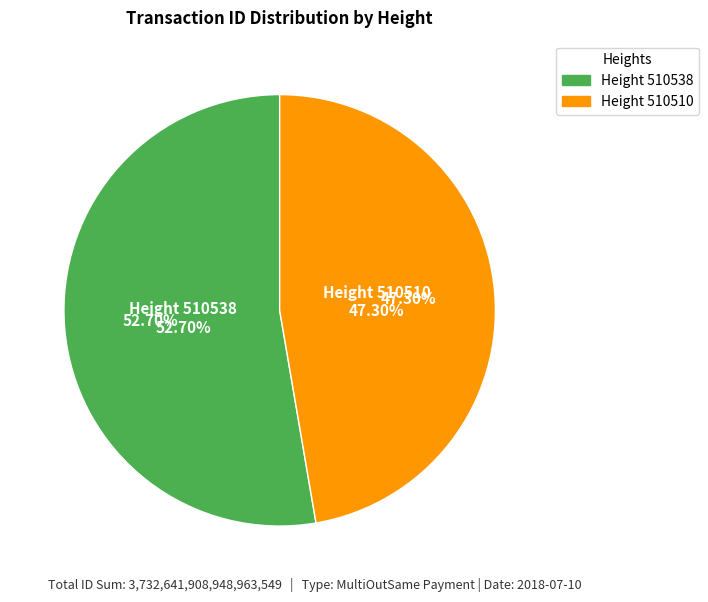

How many slices are in this pie chart?

2